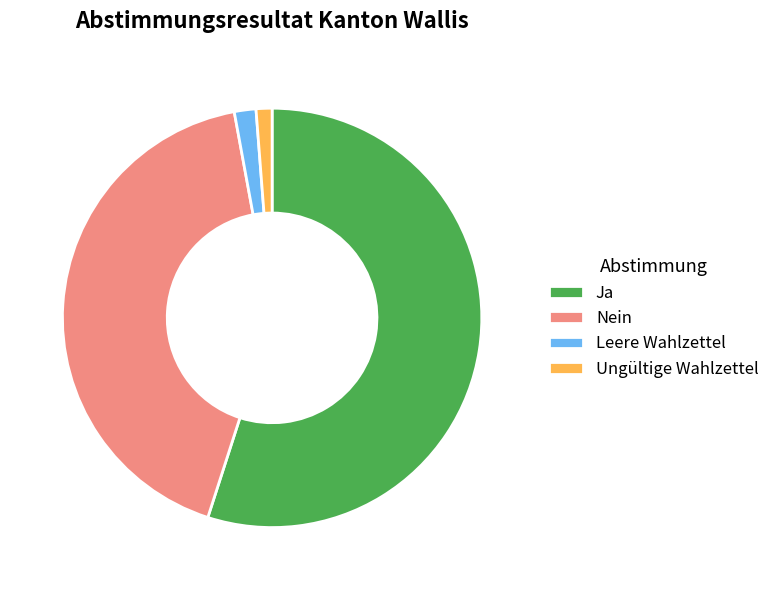

Which slice is the largest?

Ja